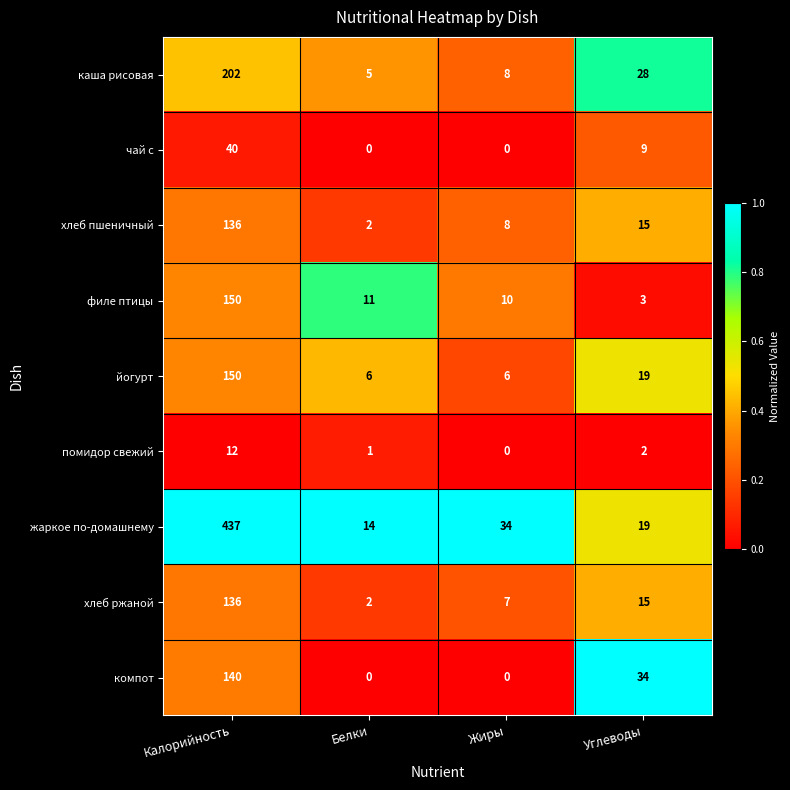

Count the компот values in the range 0 to 140.

4